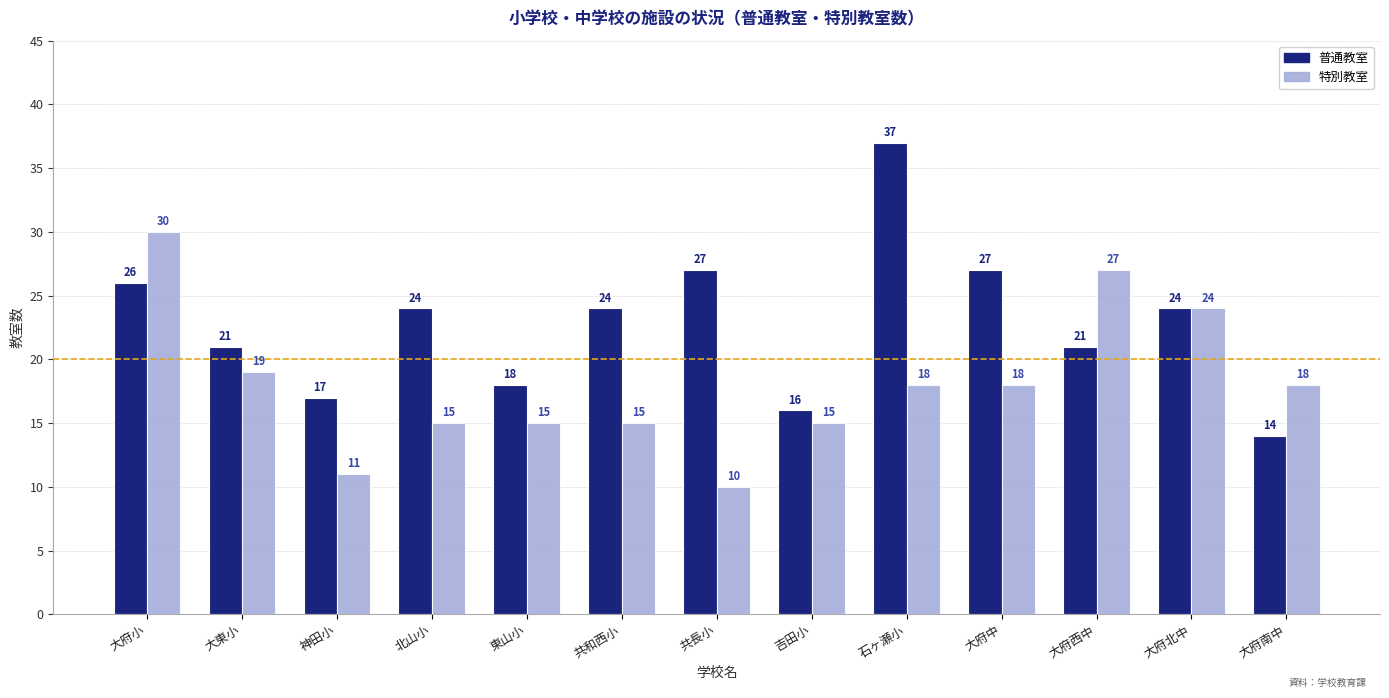

What is the difference between the maximum and minimum values in the 普通教室 series?

23